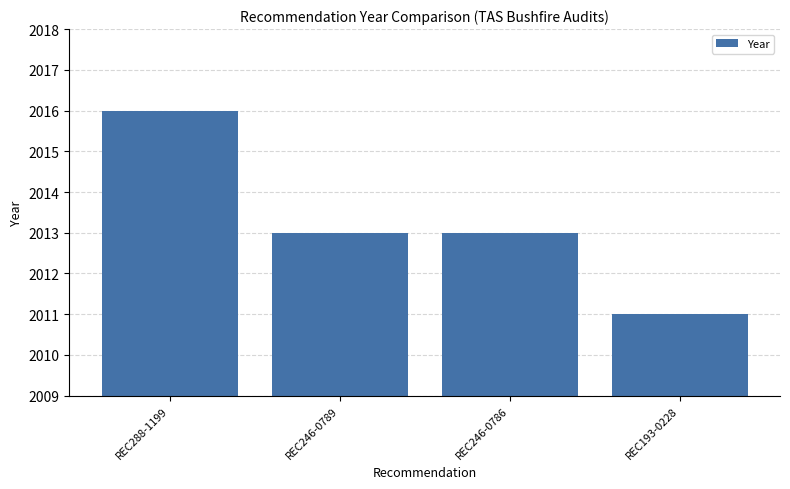

What is the label of the 4th bar from the right?

REC288-1199